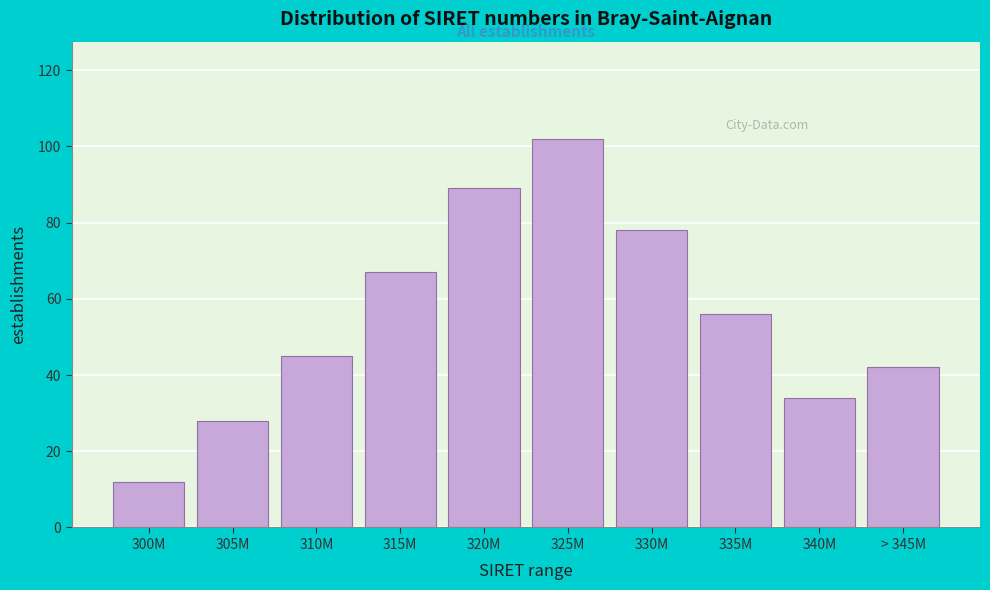

Reading left to right, what are all the values shown in this chart?

12	28	45	67	89	102	78	56	34	42